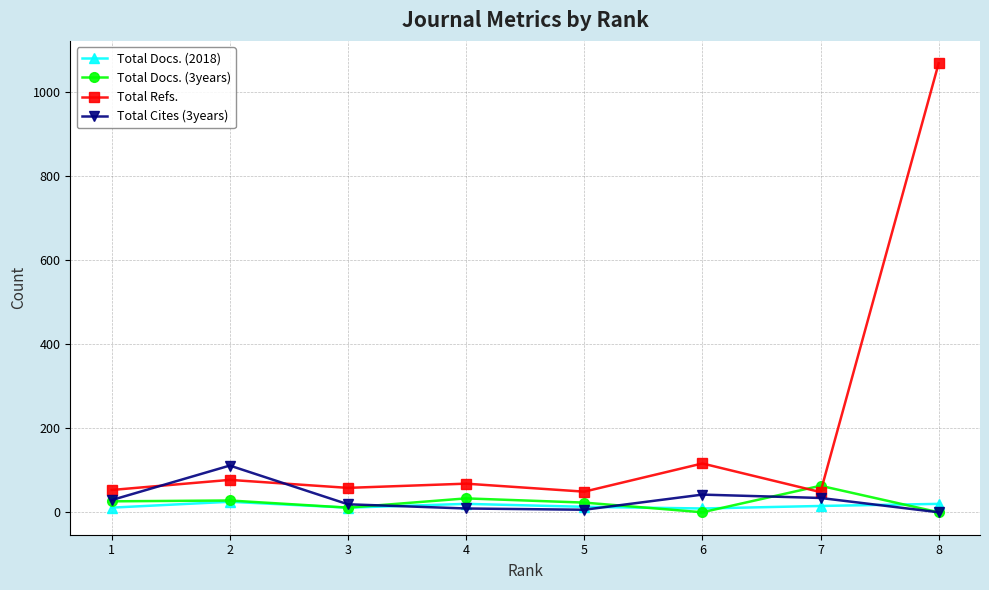

What is the minimum value for Total Refs.?

48